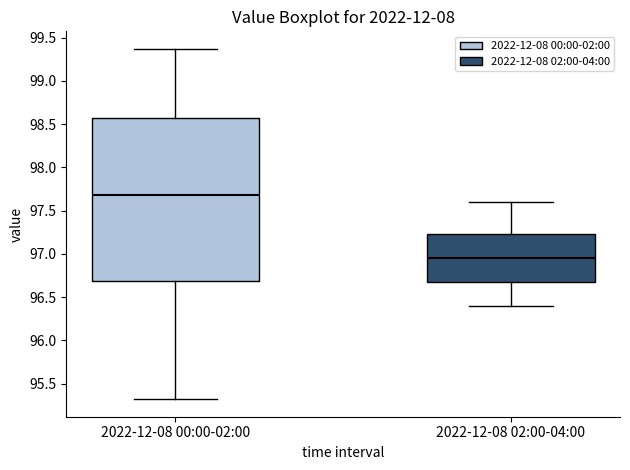

Which box is the tallest, from its lower edge to its upper edge?

2022-12-08 00:00-02:00